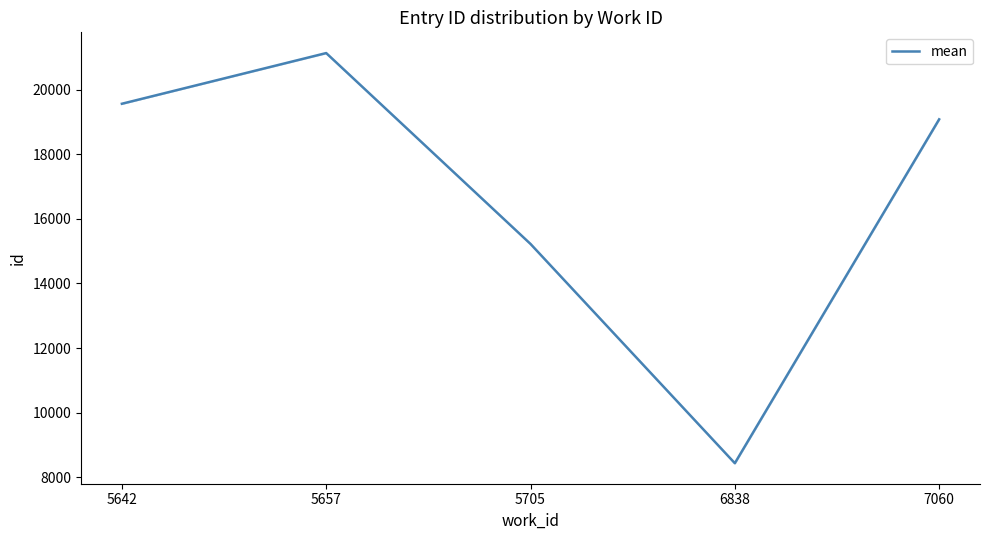

At which label does the data first exceed 19083?

5642